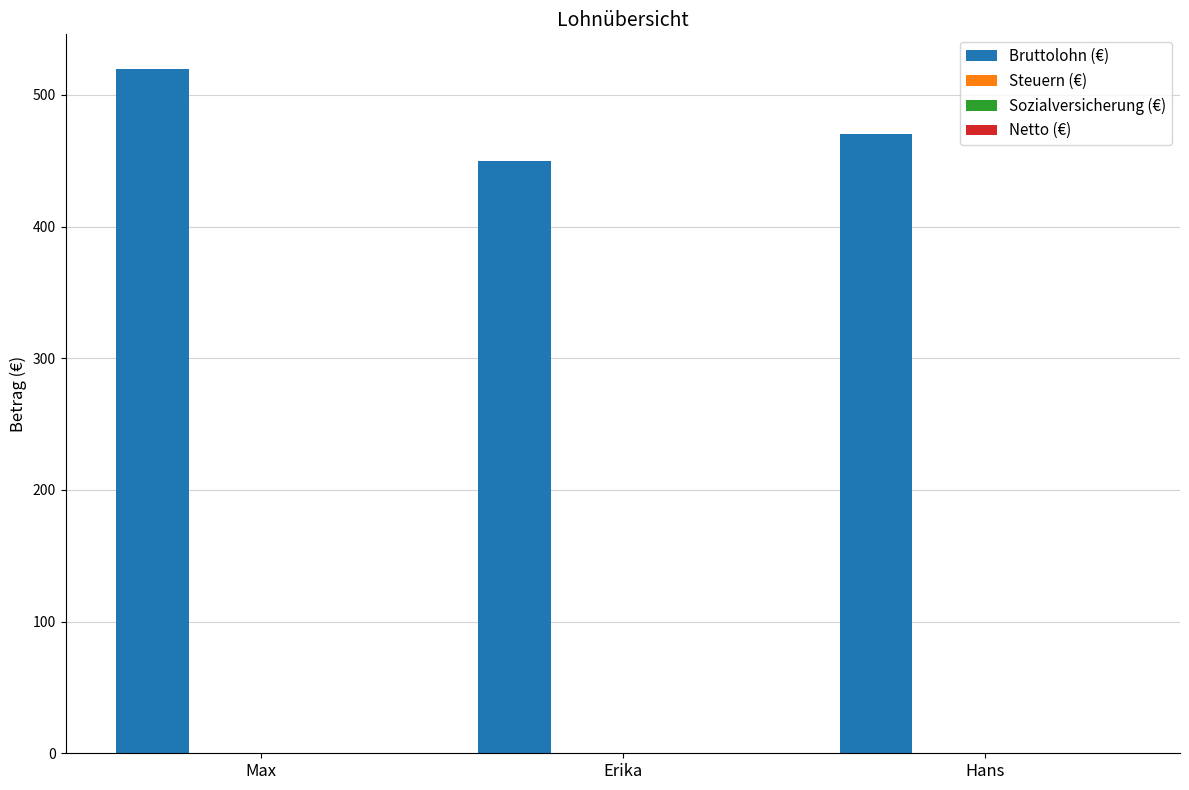

What is the maximum value shown in the chart?

520